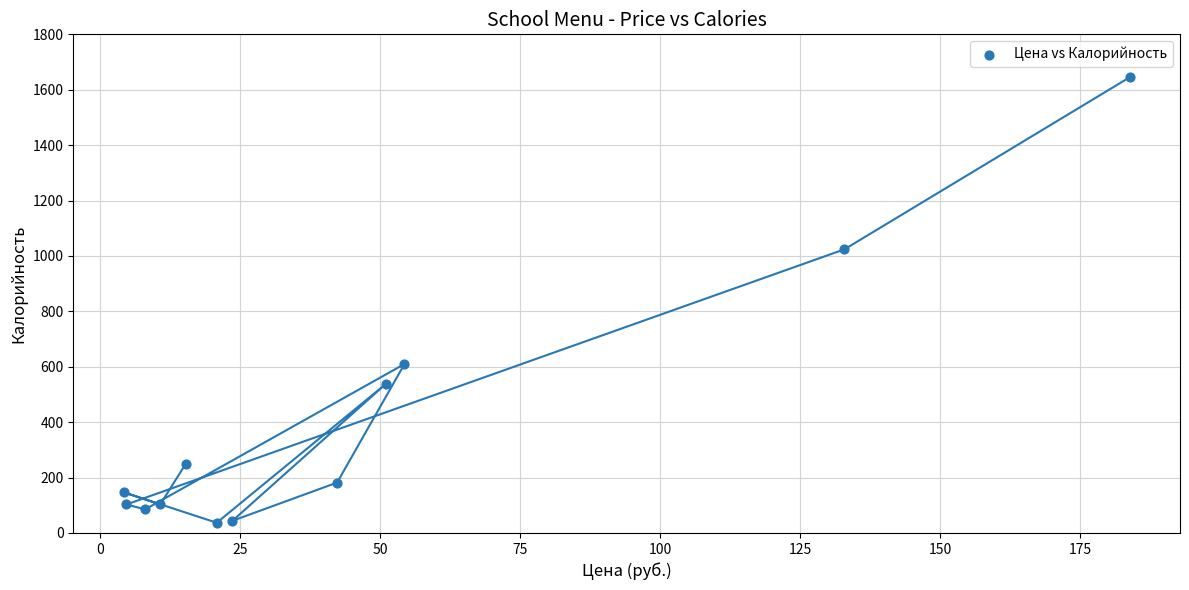

What Y value in the scatter plot is closest to 841?

1024